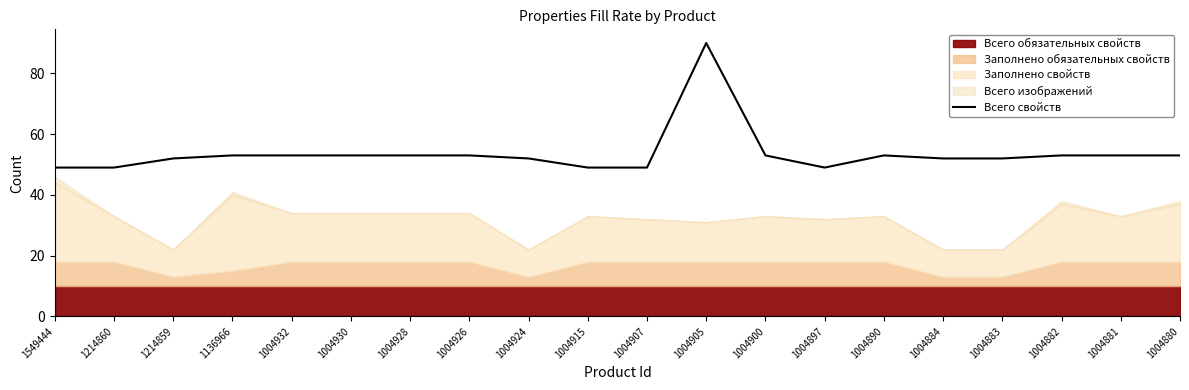

Where is the data nearest to the value 69?

1136966